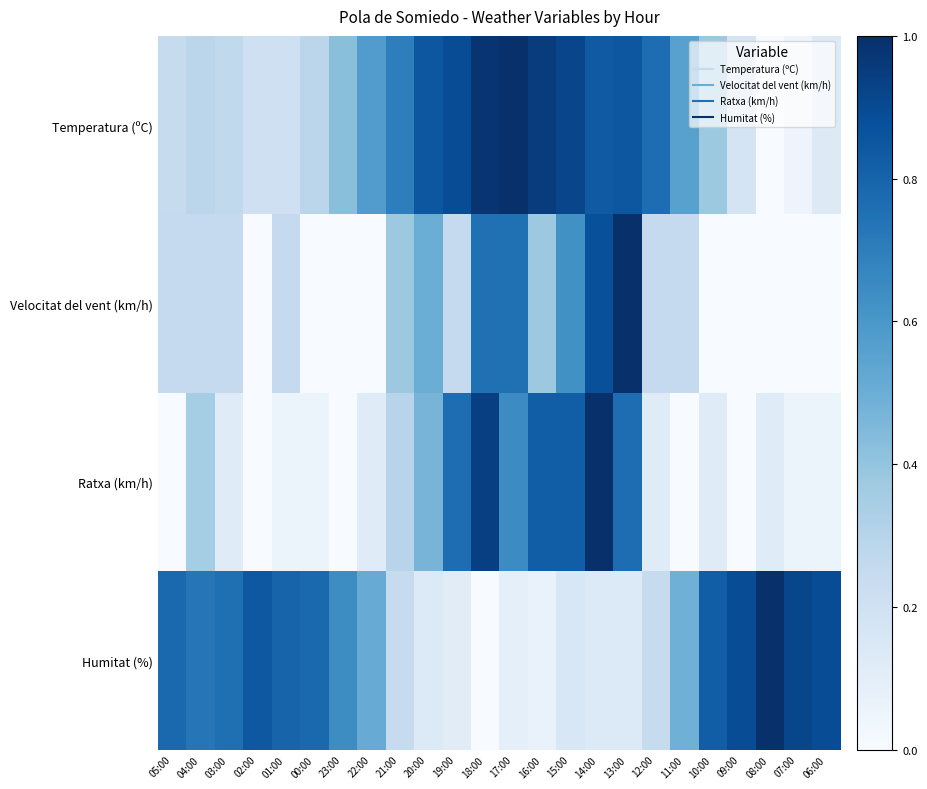

At which category does the chart reach its peak across all series?

17:00